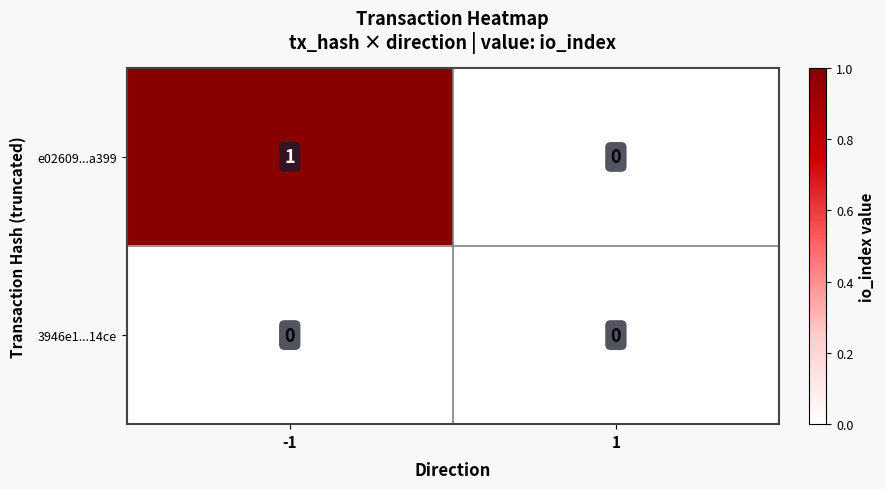

How many categories are shown in the chart?

2